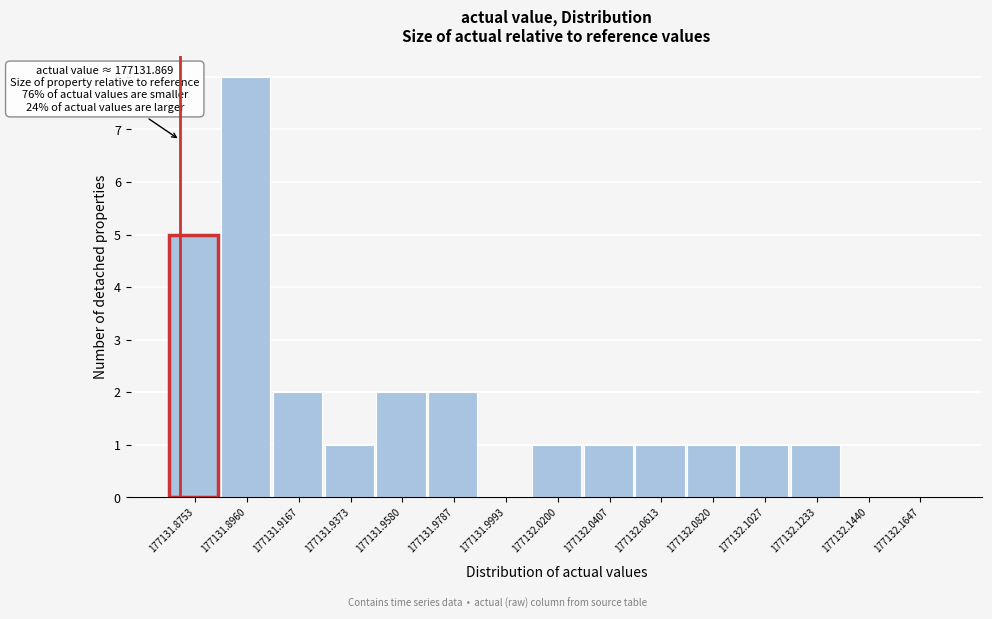

Over which range of the x-axis is the bar tallest?

177131.885 to 177131.905